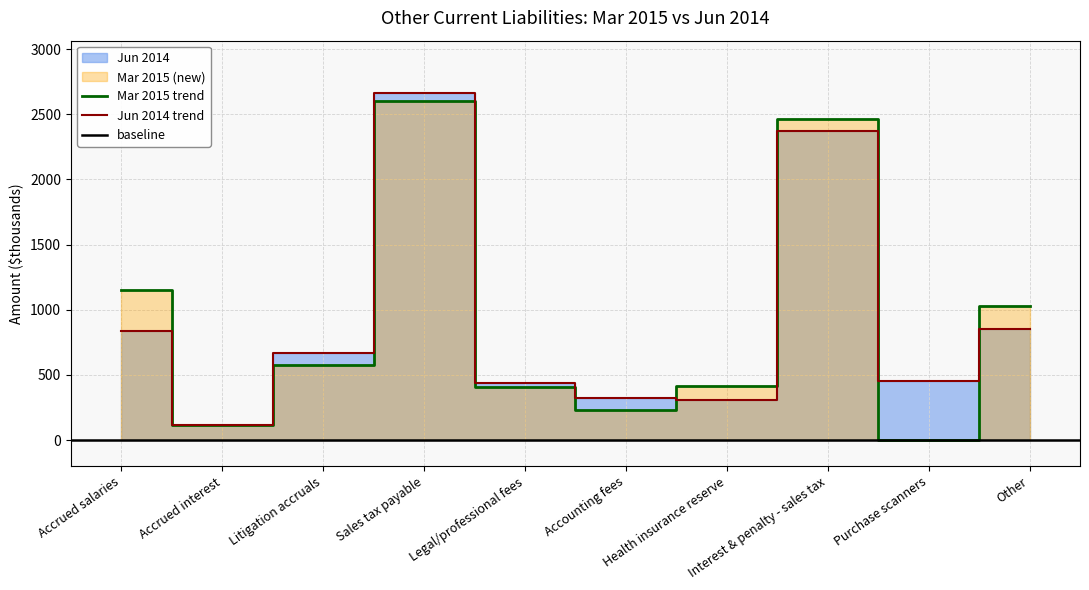

What is the difference between the maximum and minimum values in the Mar 2015 series?

2602